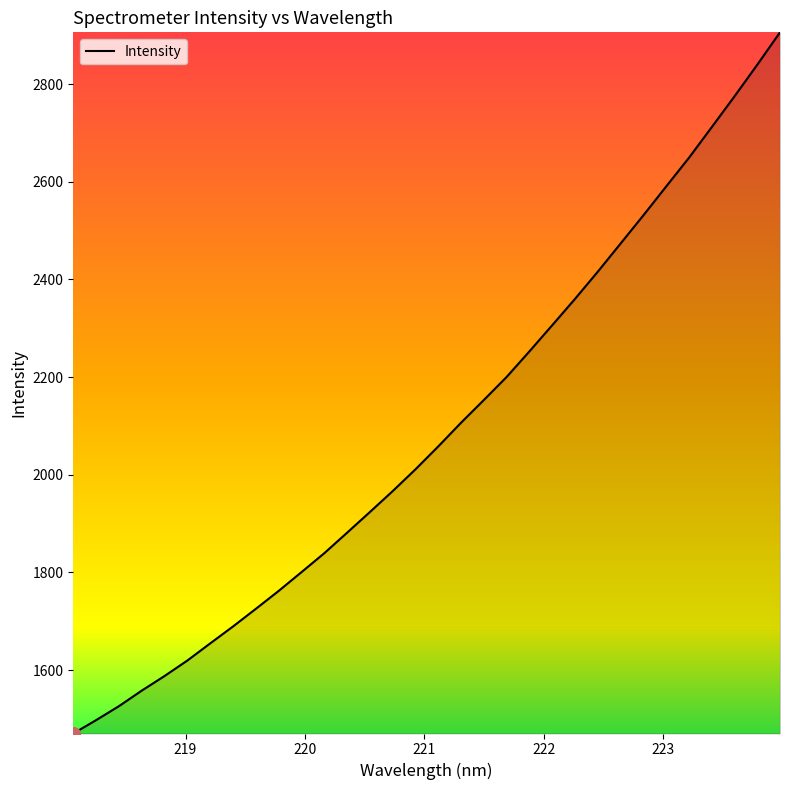

What is the difference between the second highest and minimum values?

1369.3